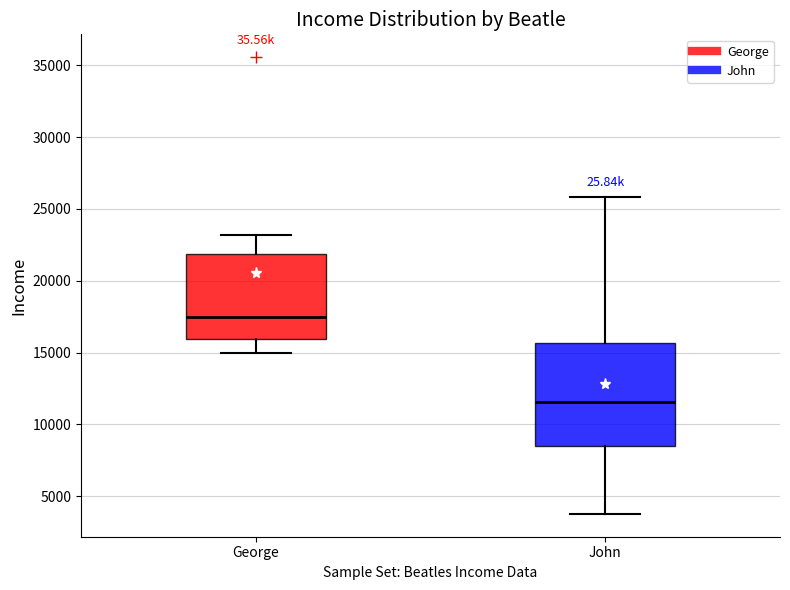

Which box's median line is the highest?

George